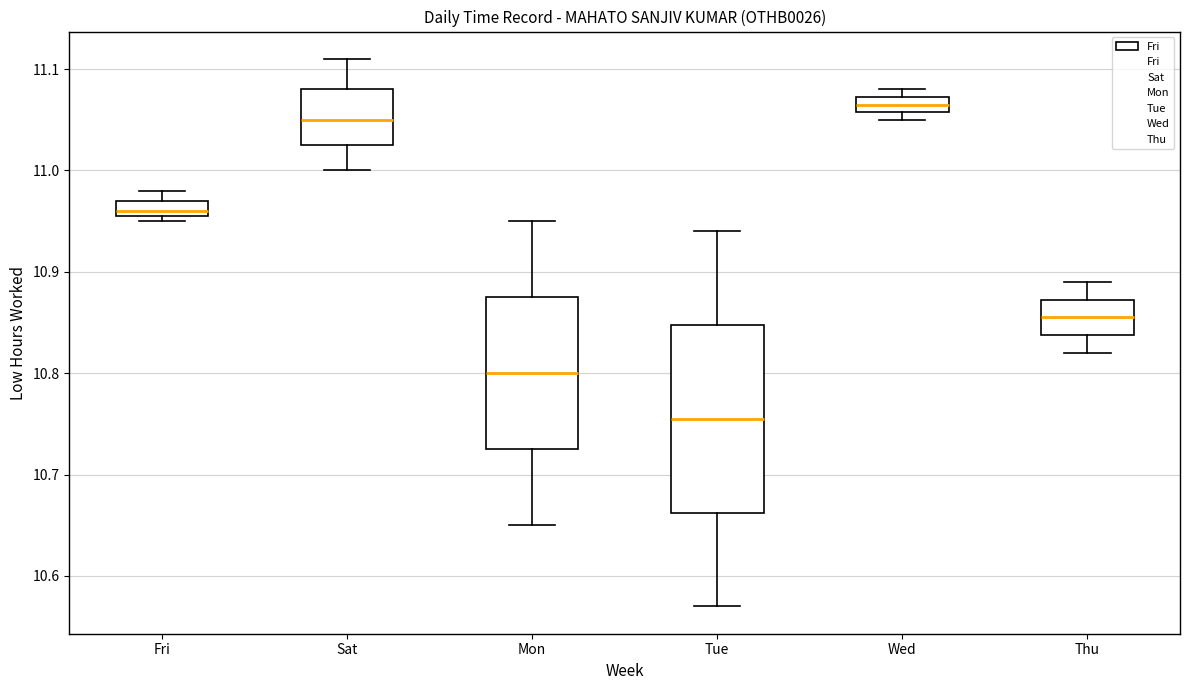

Which box has the lowest median line?

Tue